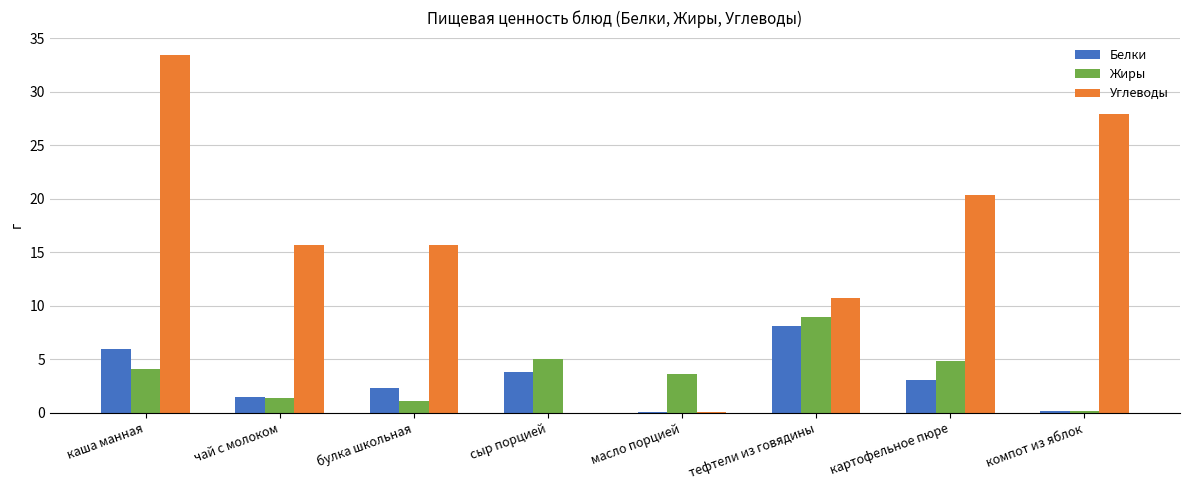

What is the maximum value for Белки?

8.1